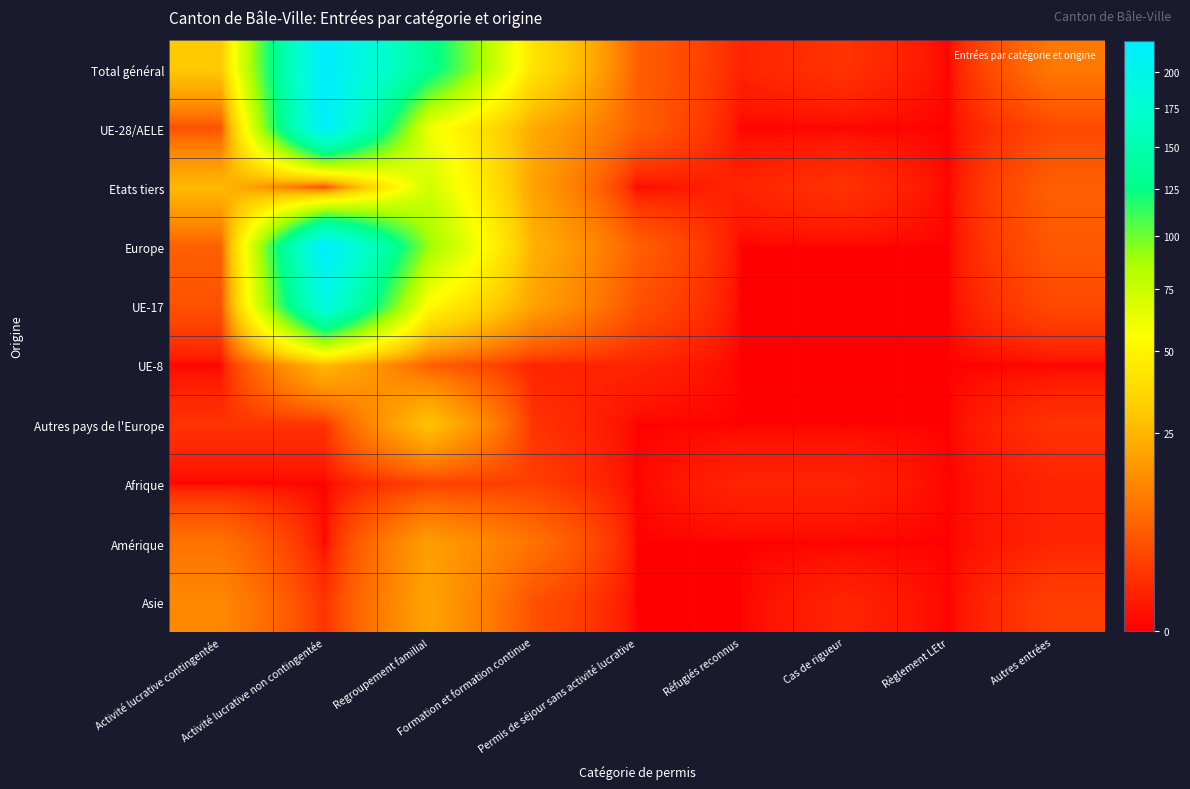

Rank the series at Réfugiés reconnus from highest to lowest value.

Total général, Etats tiers, Afrique, UE-28/AELE, Europe, UE-17, UE-8, Autres pays de l'Europe, Amérique, Asie